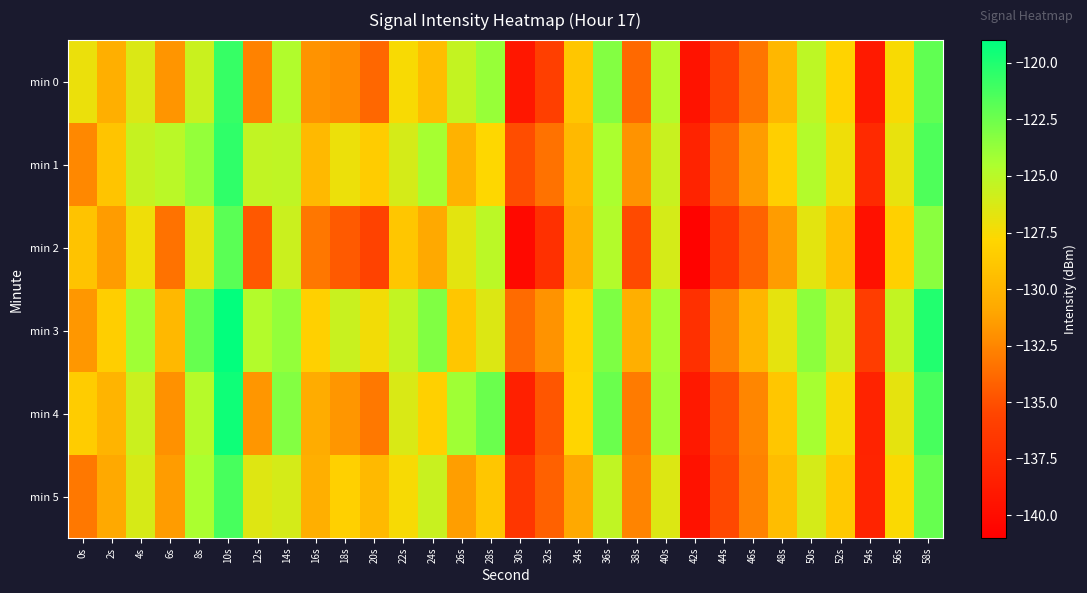

Which series has the largest range (max minus min)?

min 4